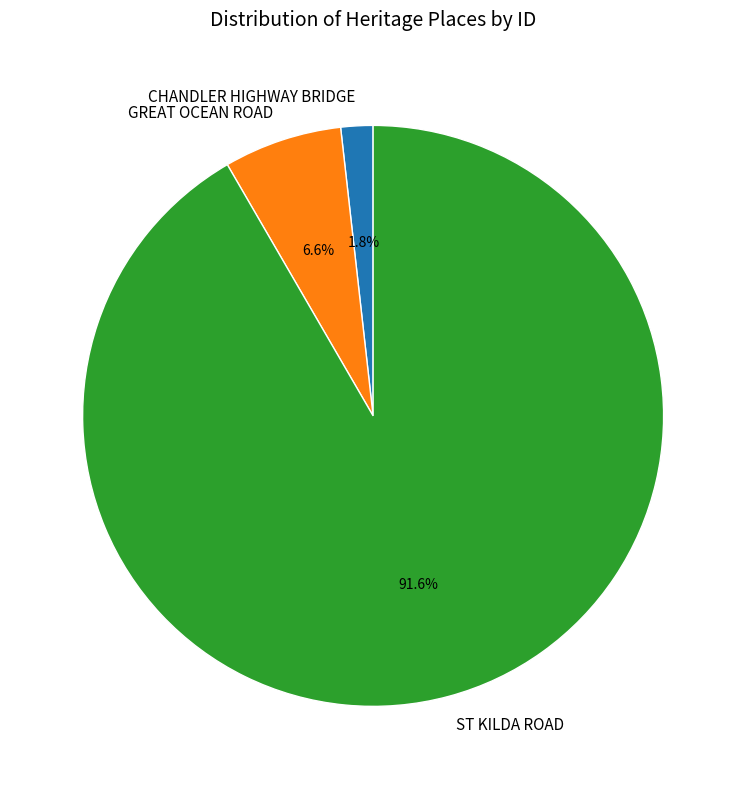

The ST KILDA ROAD slice represents 92% of the pie. True or false?

True